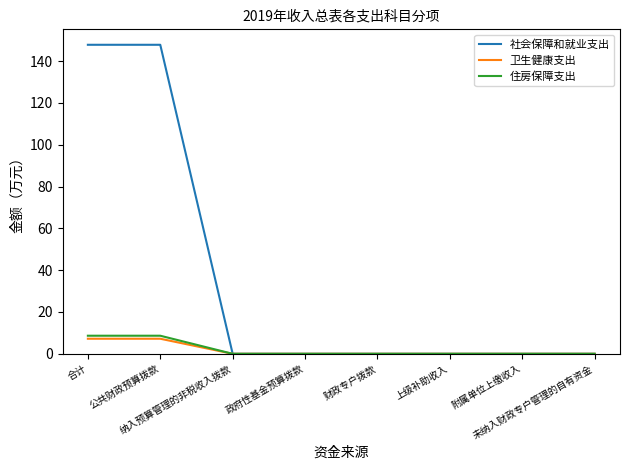

What is the highest value of the 社会保障和就业支出 series?

147.8